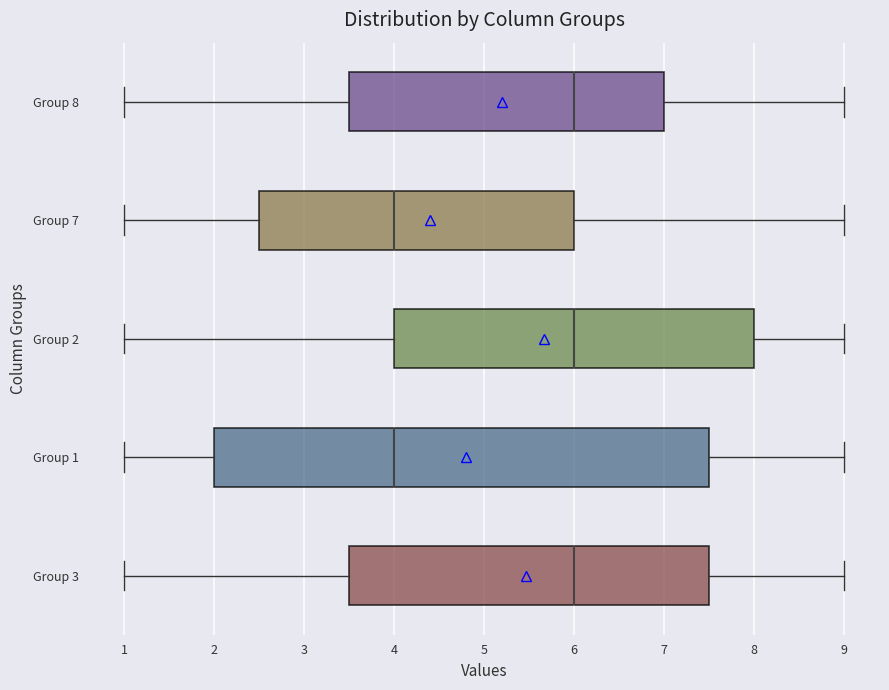

Where is the right edge of the box for Group 3 on the x-axis? The values are not printed on the chart, so give them approximately, as read against the axis.

7.5